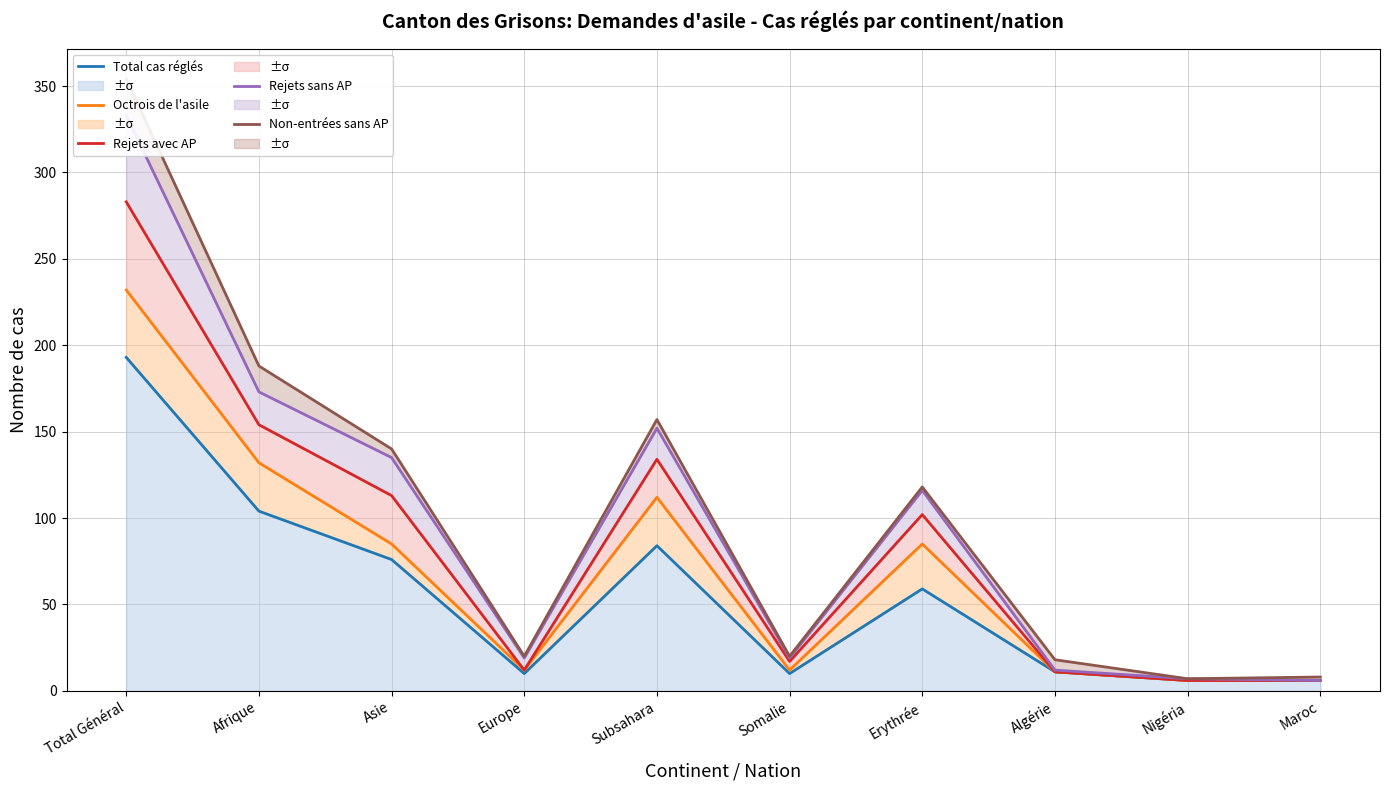

What is the sum of all Rejets avec AP values?

838